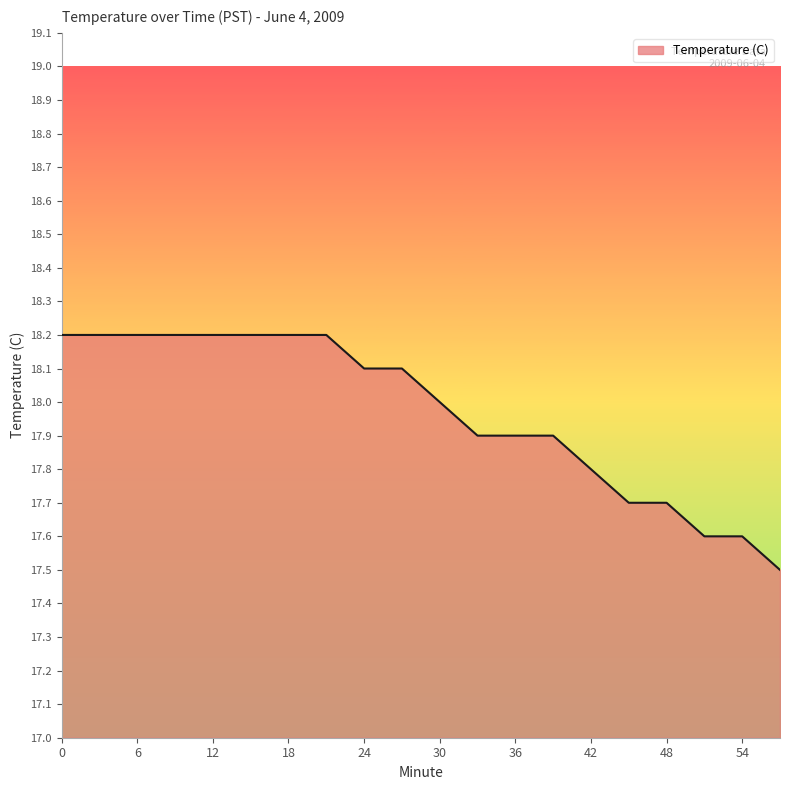

What is the greatest value displayed?

18.2